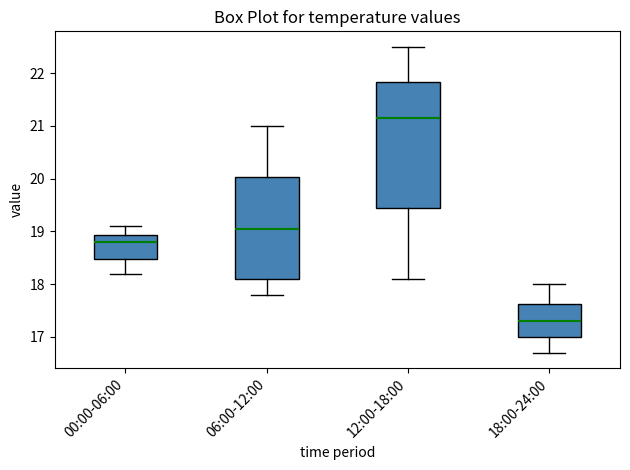

Comparing the boxes themselves (not the whiskers), which one is the tallest?

12:00-18:00